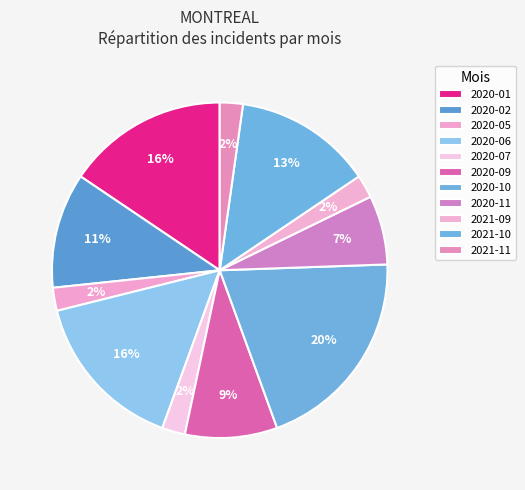

The 2020-06 slice represents 16% of the pie. True or false?

True